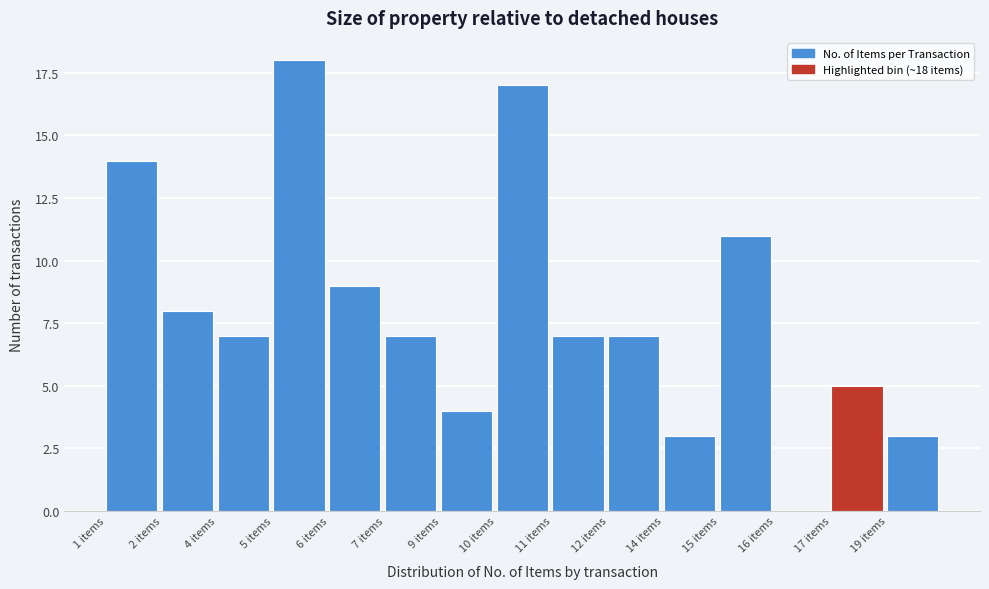

Reading left to right, what are all the values shown in this chart?

1 items=14	2 items=8	4 items=7	5 items=18	6 items=9	7 items=7	9 items=4	10 items=17	11 items=7	12 items=7	14 items=3	15 items=11	16 items=0	17 items=5	19 items=3